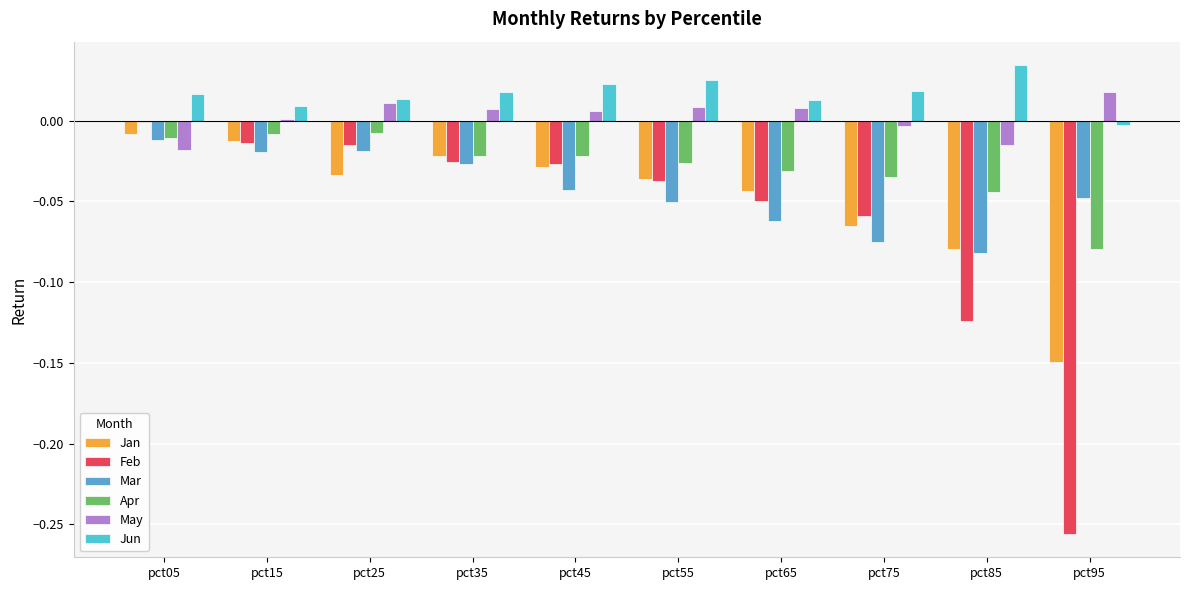

Which series has the widest spread of values?

Feb